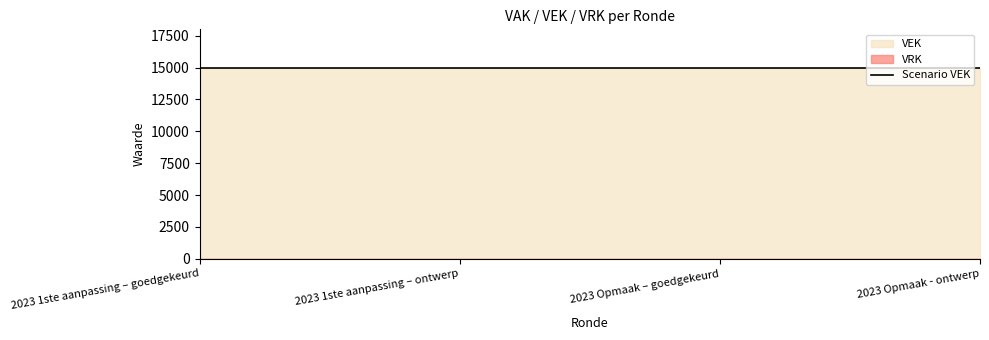

Is the value of VEK at 2023 Opmaak – goedgekeurd greater than the value of VRK at 2023 1ste aanpassing – ontwerp?

Yes